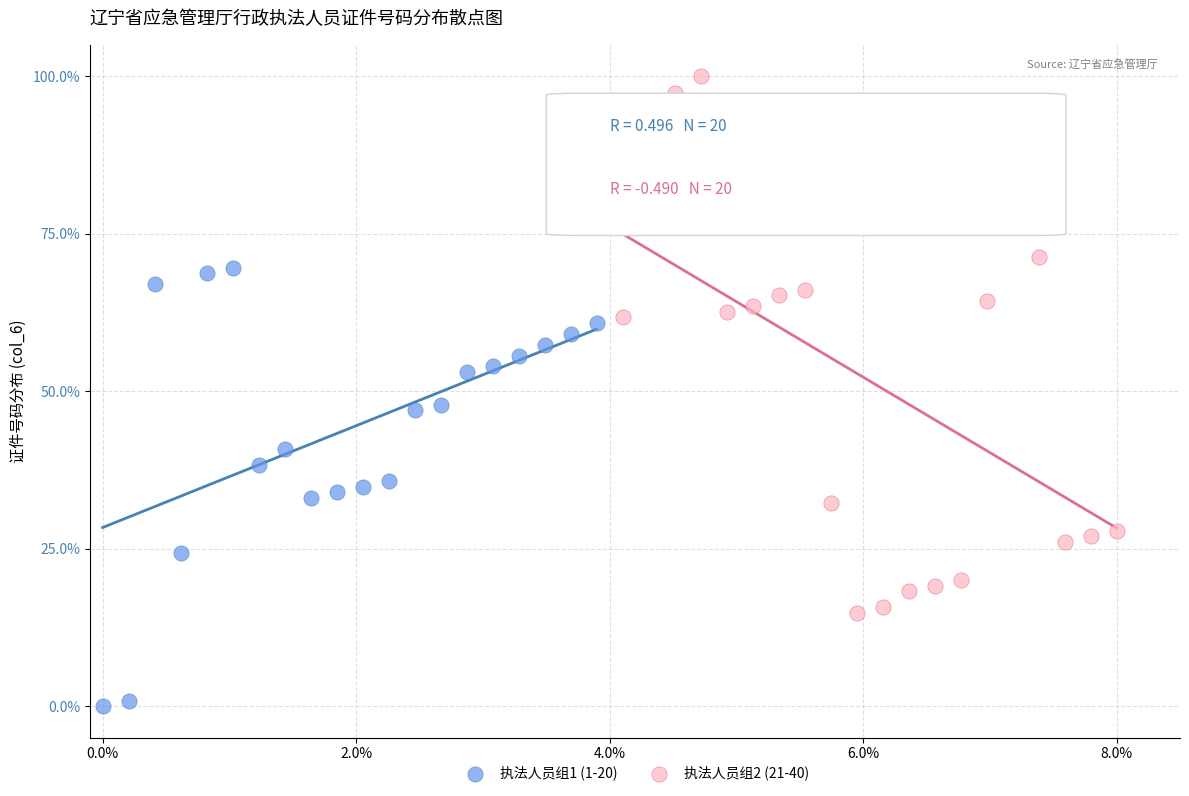

Which series has the widest spread of Y values?

执法人员组2 (21-40)